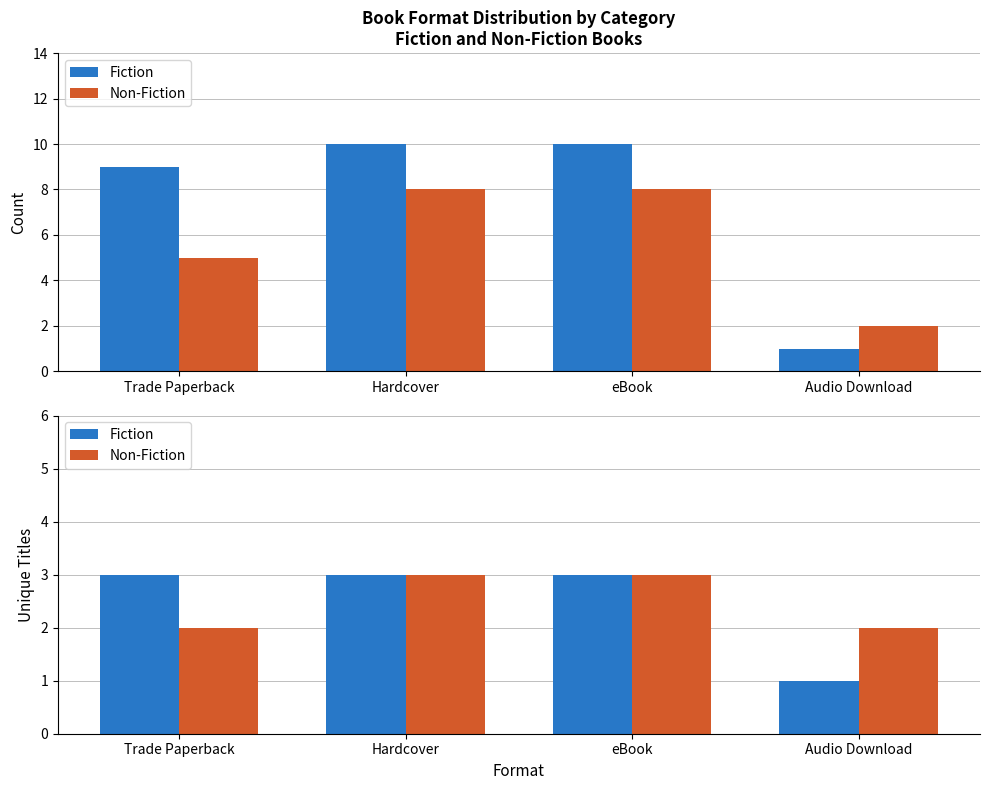

What is the difference between the second highest and minimum values in the Fiction series?

2